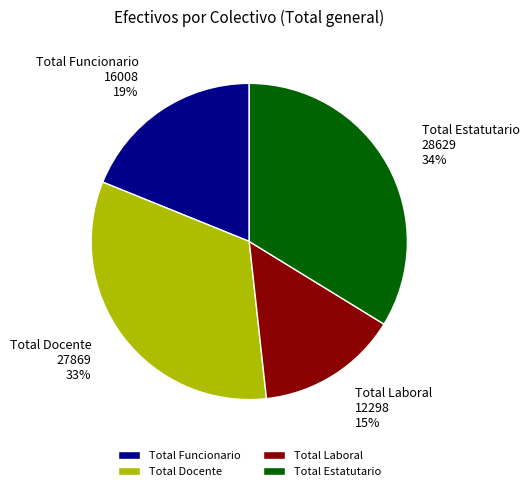

Between Total Estatutario and Total Docente, which is larger?

Total Estatutario